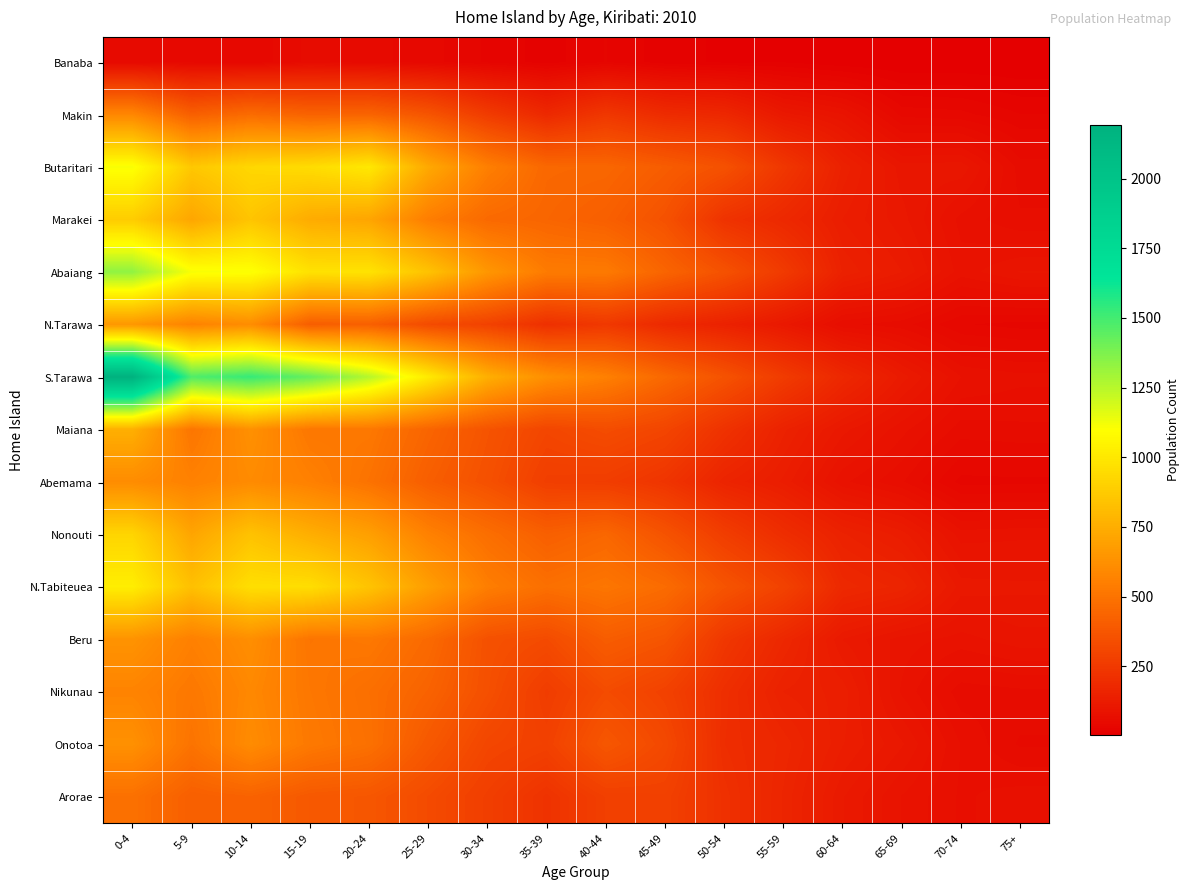

What is the maximum value shown in the chart?

2193